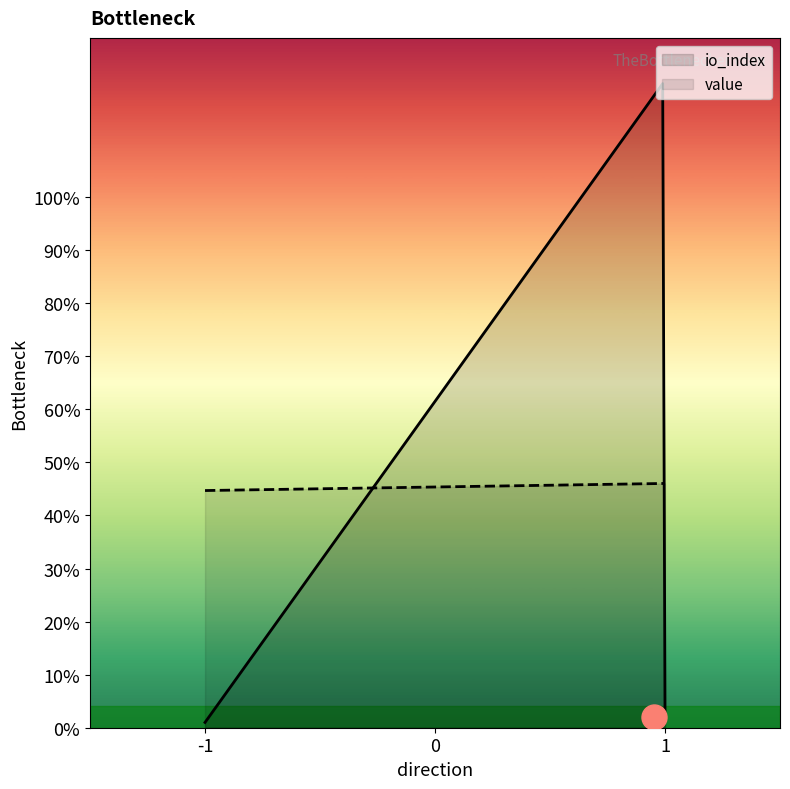

What is the value of the io_index point at the 2nd from the left?

122.0